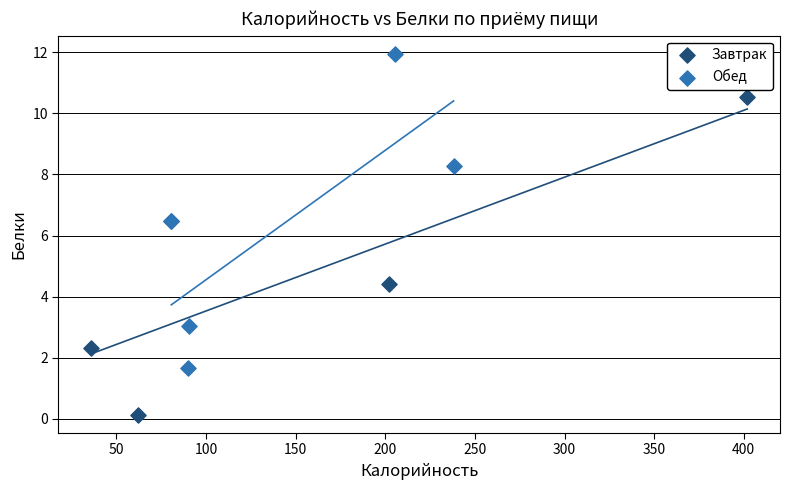

What are all the series names shown in the legend?

Завтрак, Обед